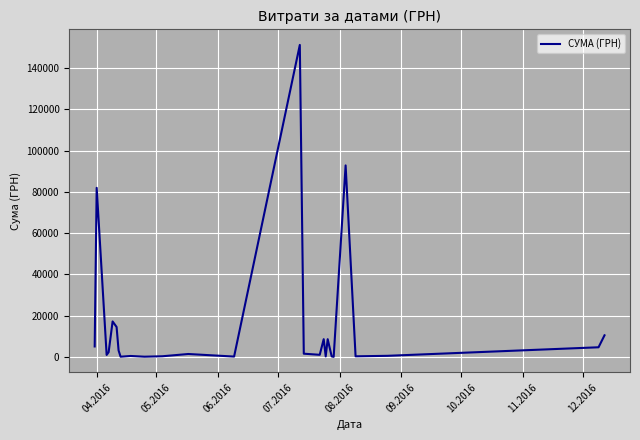

What is the difference between the maximum and minimum values?

151018.1